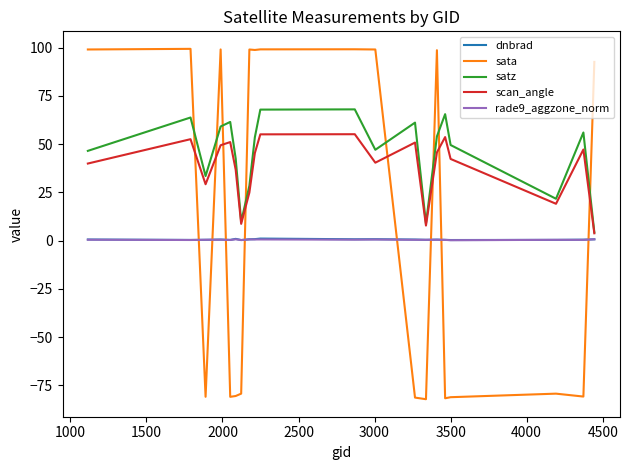

What is the minimum value shown in the chart?

-82.2